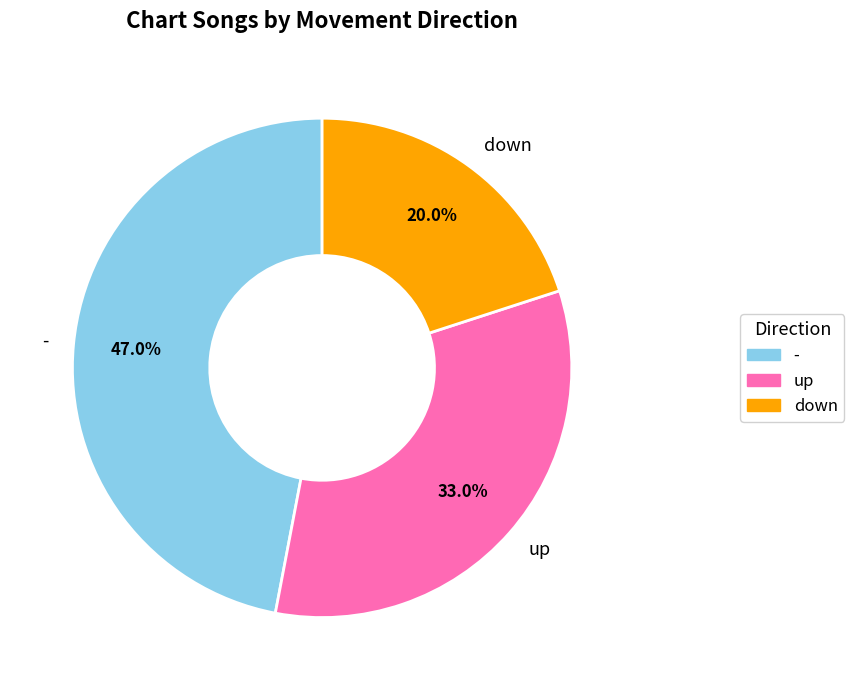

What is the largest slice in the pie chart?

-